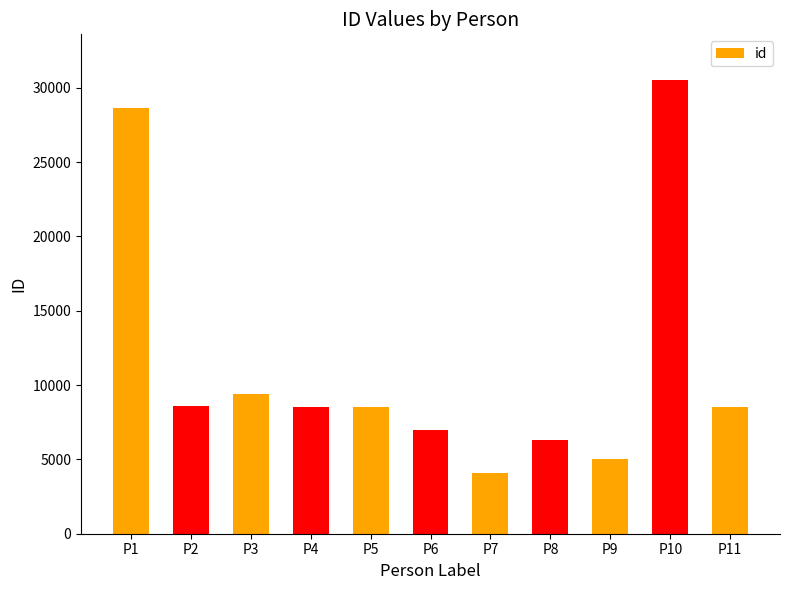

The value at P8 is 6275. True or false?

True